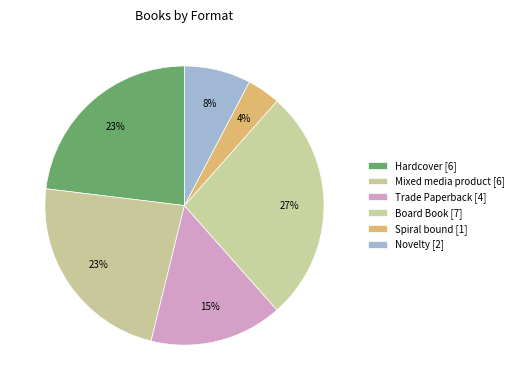

Which category has the smallest portion of the pie?

Spiral bound